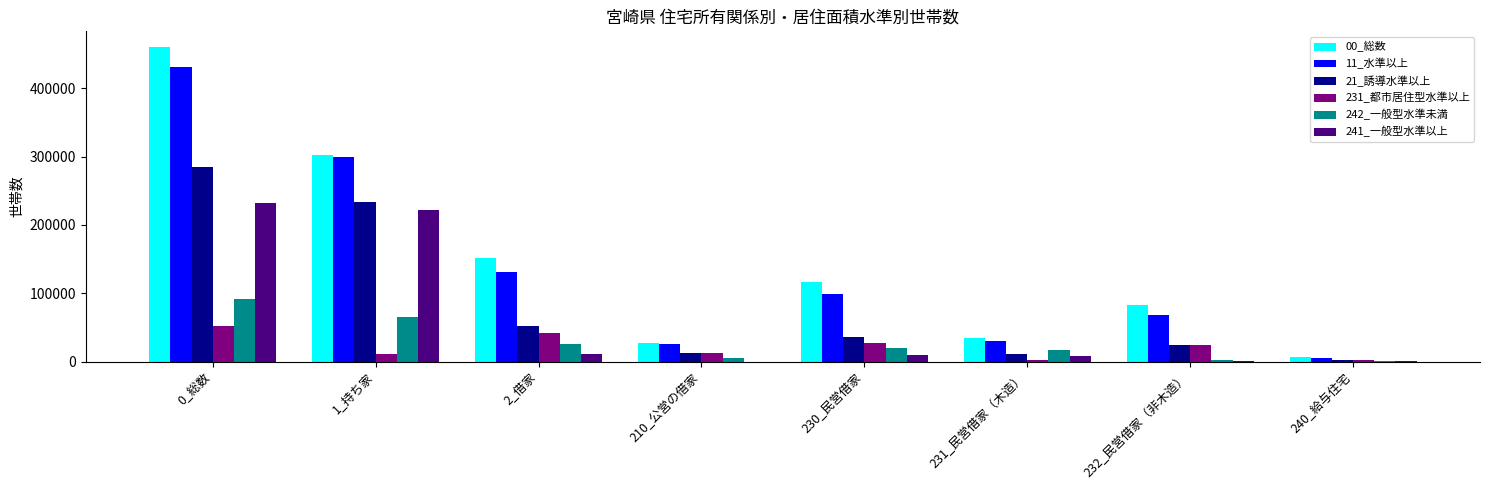

Is it true that 00_総数 equals 82500 at 232_民営借家（非木造）?

True